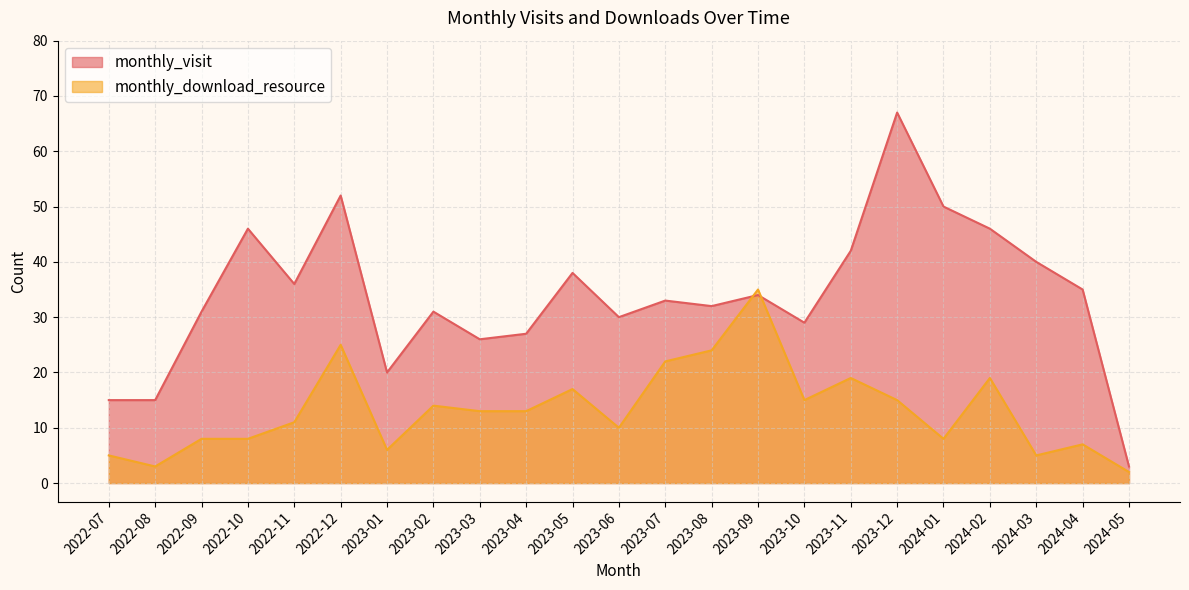

True or false: monthly_visit has more than 2 interior local peaks.

True